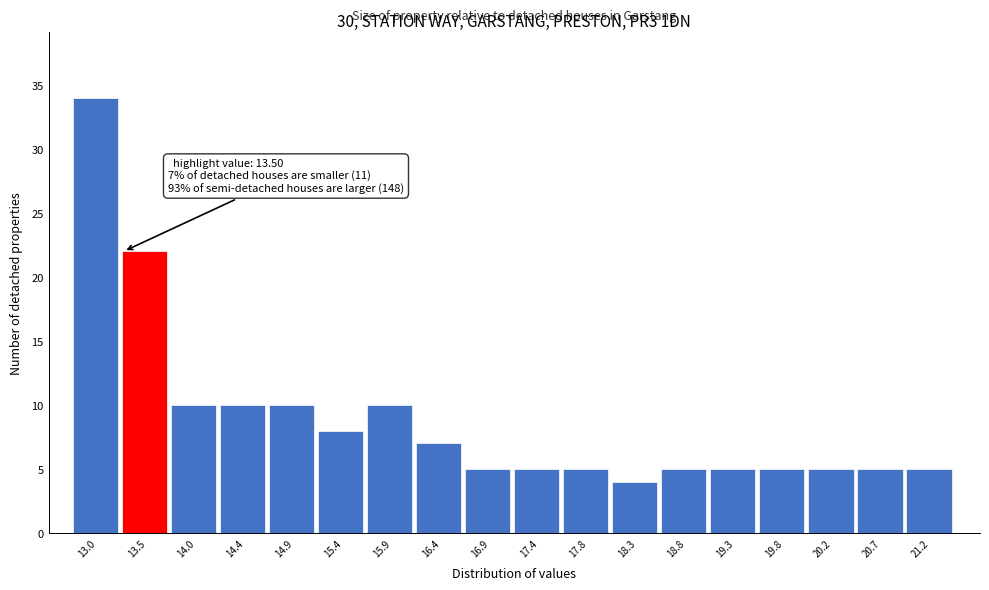

Reading left to right, list all the values displayed in this chart.

13.0=34	13.5=22	14.0=10	14.4=10	14.9=10	15.4=8	15.9=10	16.4=7	16.9=5	17.4=5	17.8=5	18.3=4	18.8=5	19.3=5	19.8=5	20.2=5	20.7=5	21.2=5